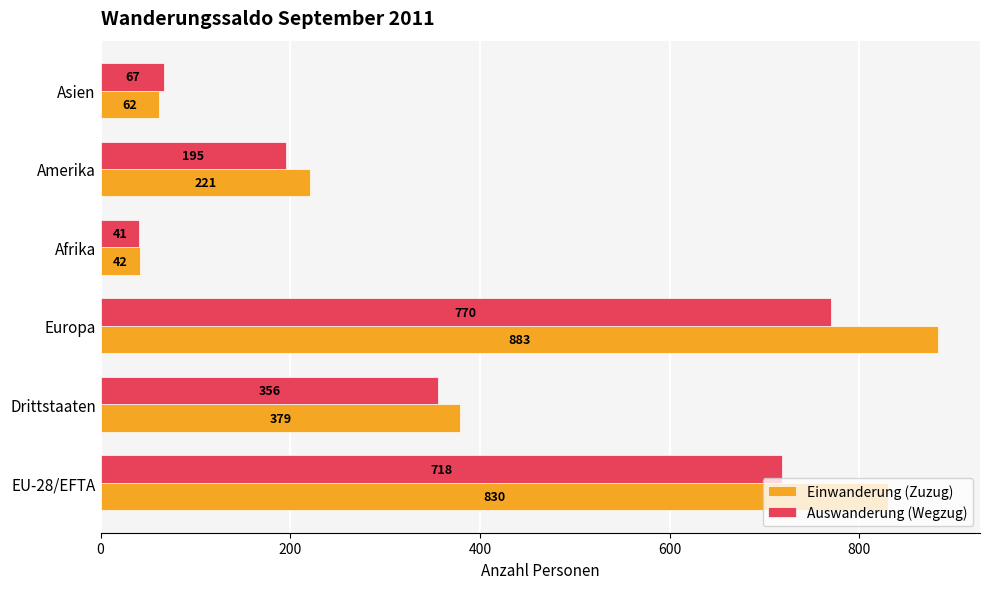

The value of Einwanderung (Zuzug) at Amerika is 221. True or false?

True